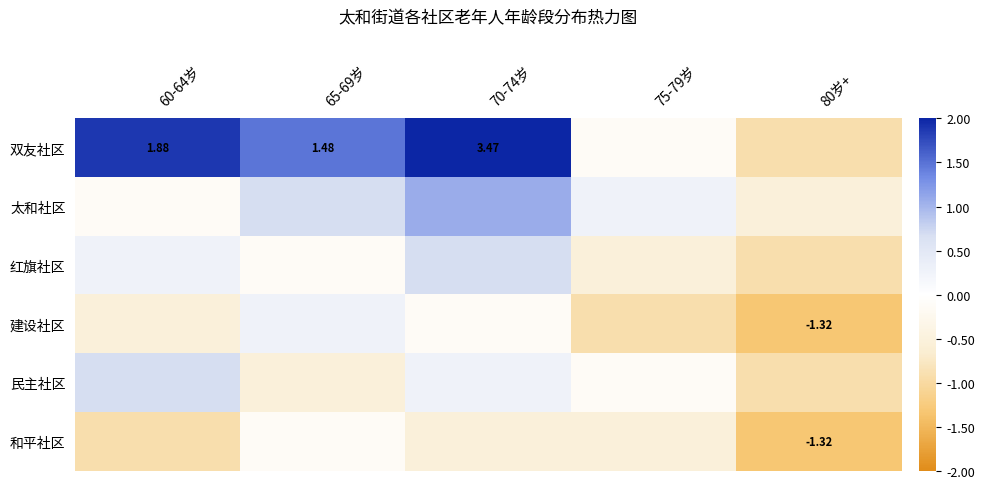

At which label is 和平社区 closest to 0?

65-69岁